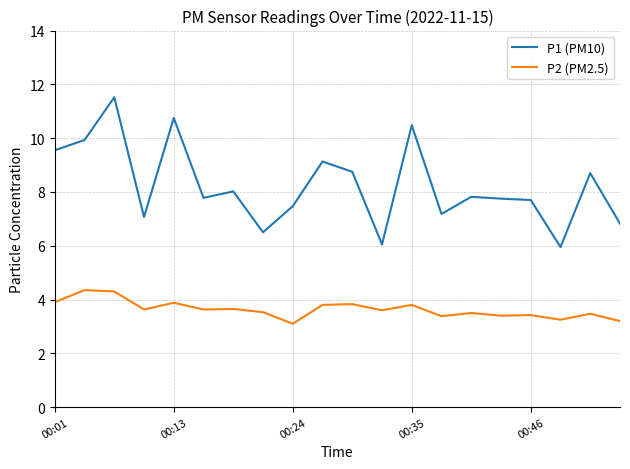

What is the maximum value for P1 (PM10)?

11.5